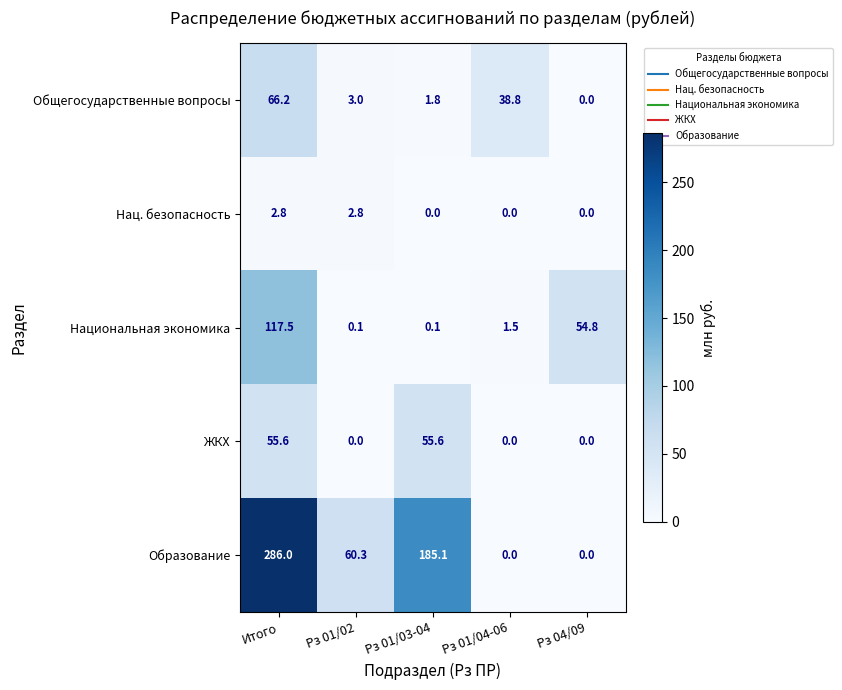

What is the average value of the Нац. безопасность series?

1.1